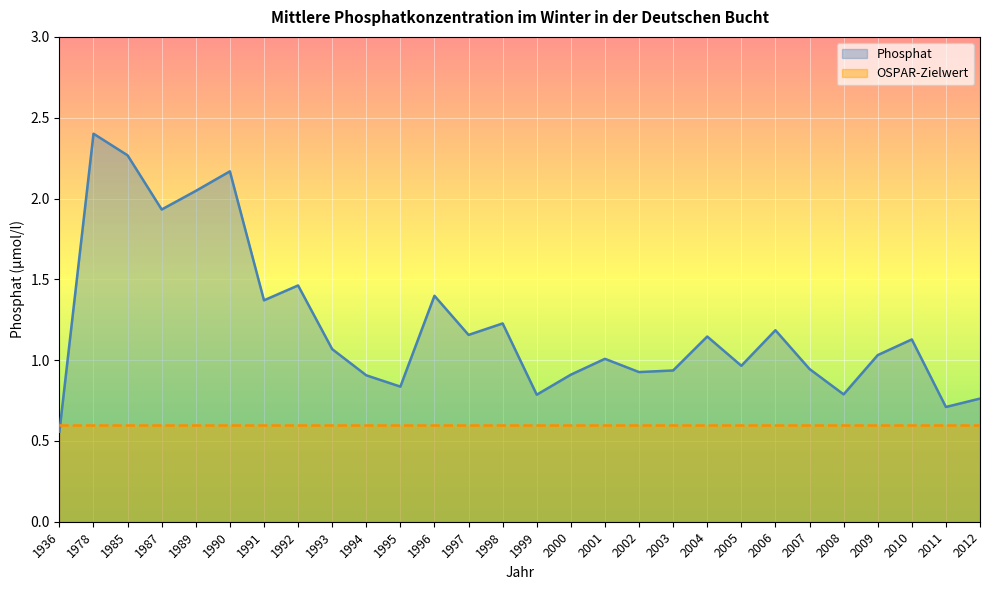

Does the chart display data point markers on the line(s)?

No